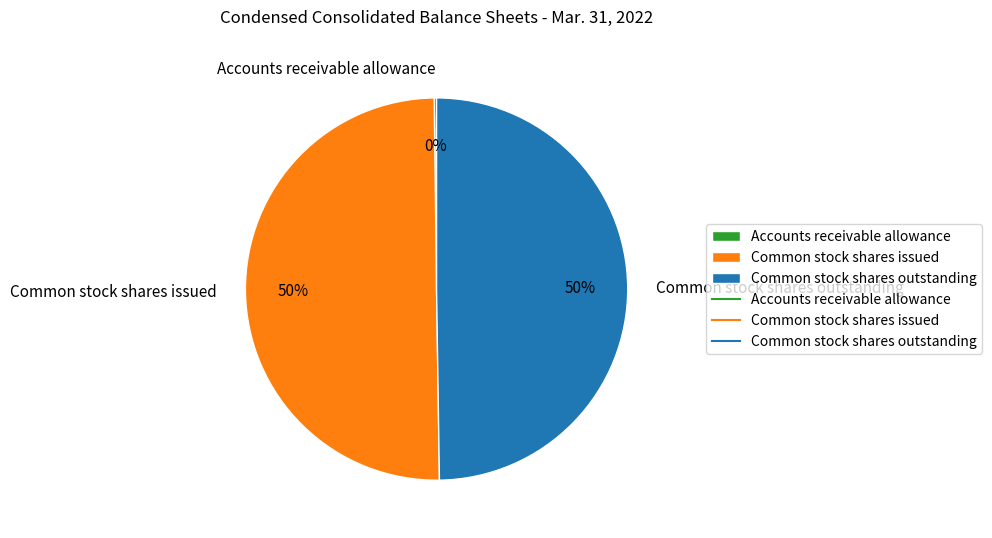

What percentage is the Common stock shares outstanding slice, to the nearest percent?

50%